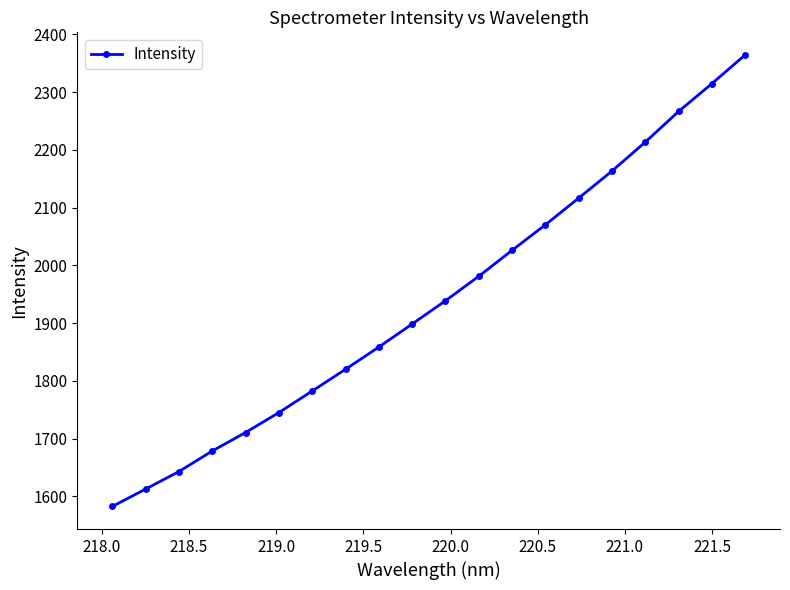

True or false: the data has more than 0 interior local peaks.

False